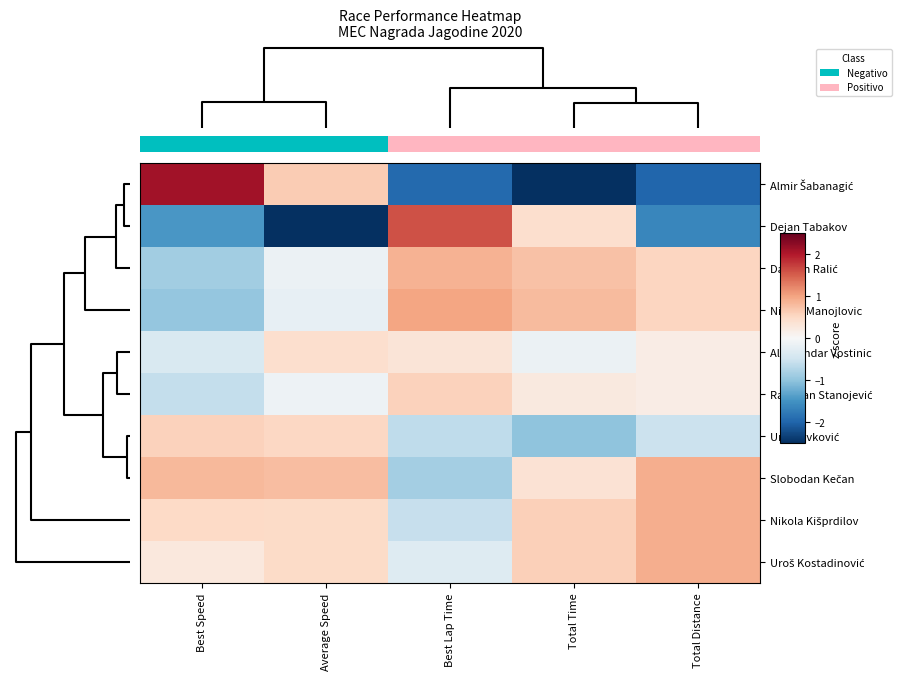

Which series has the largest total across all categories?

Slobodan Kečan